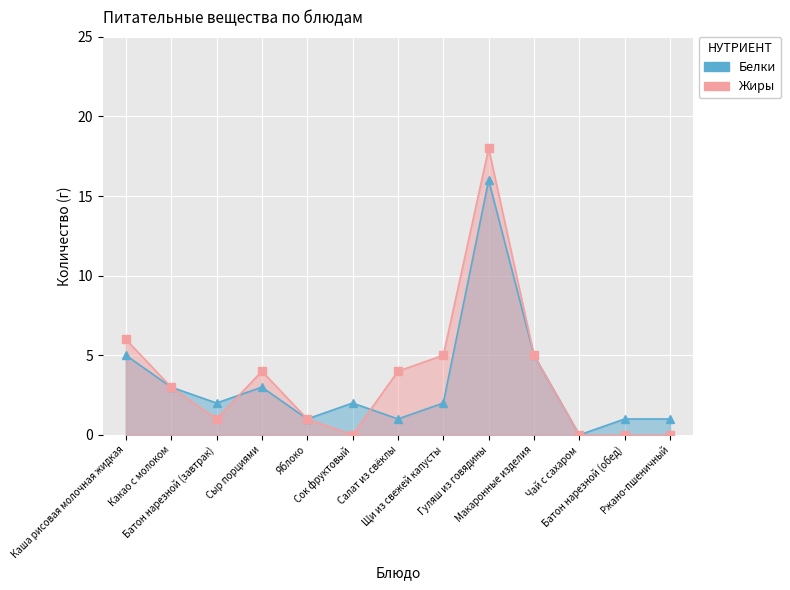

At which label is Белки closest to 8?

Каша рисовая молочная жидкая